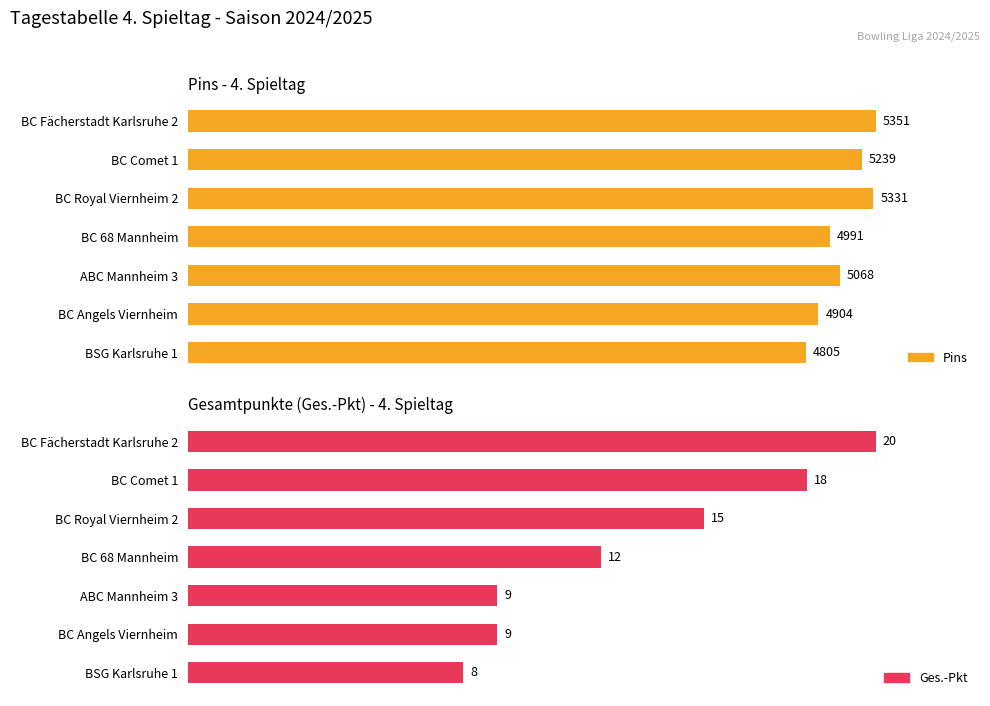

Rank the series by their maximum value, from lowest to highest.

Ges.-Pkt, Pins